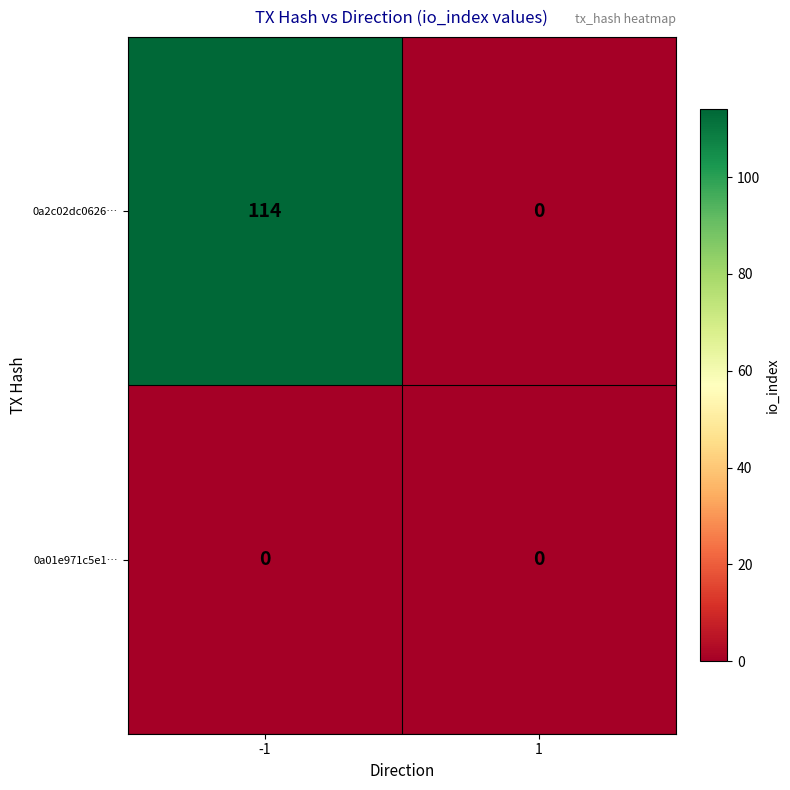

Reading left to right, extract all data points from this chart.

0a2c02dc0626…: -1=114	1=0
0a01e971c5e1…: -1=0	1=0